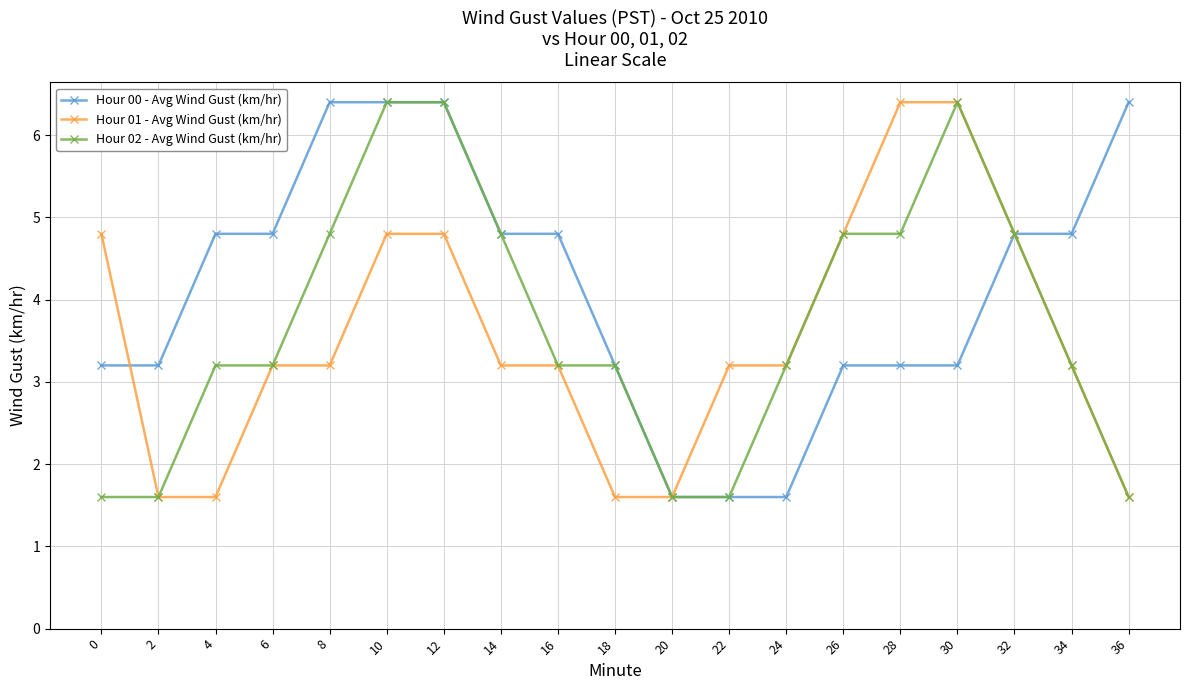

The value of Hour 02 - Avg Wind Gust (km/hr) at 36 is 1.6. True or false?

True